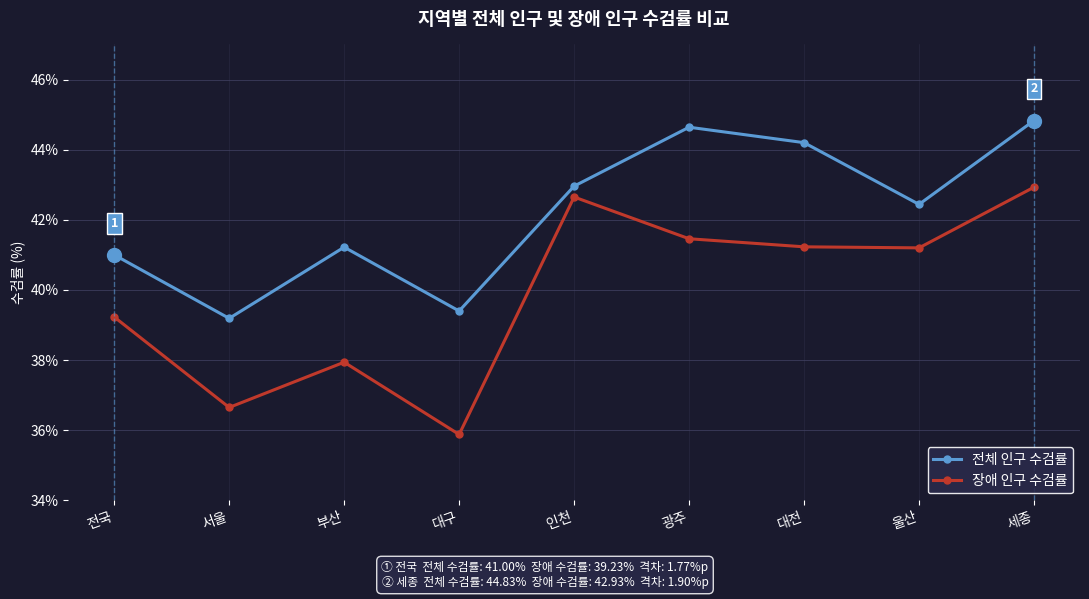

Which series has the largest total across all categories?

전체 인구 수검률